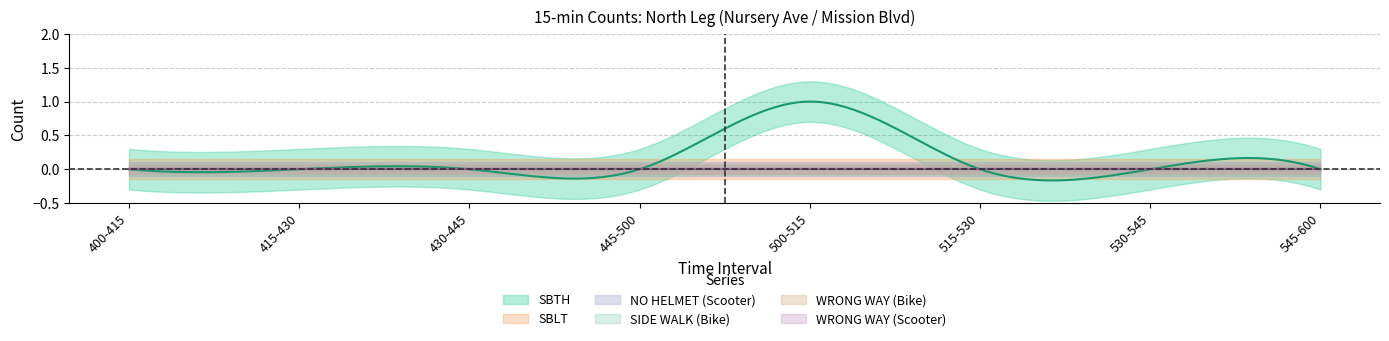

Which series changed the most between 445-500 and 500-515?

SBTH